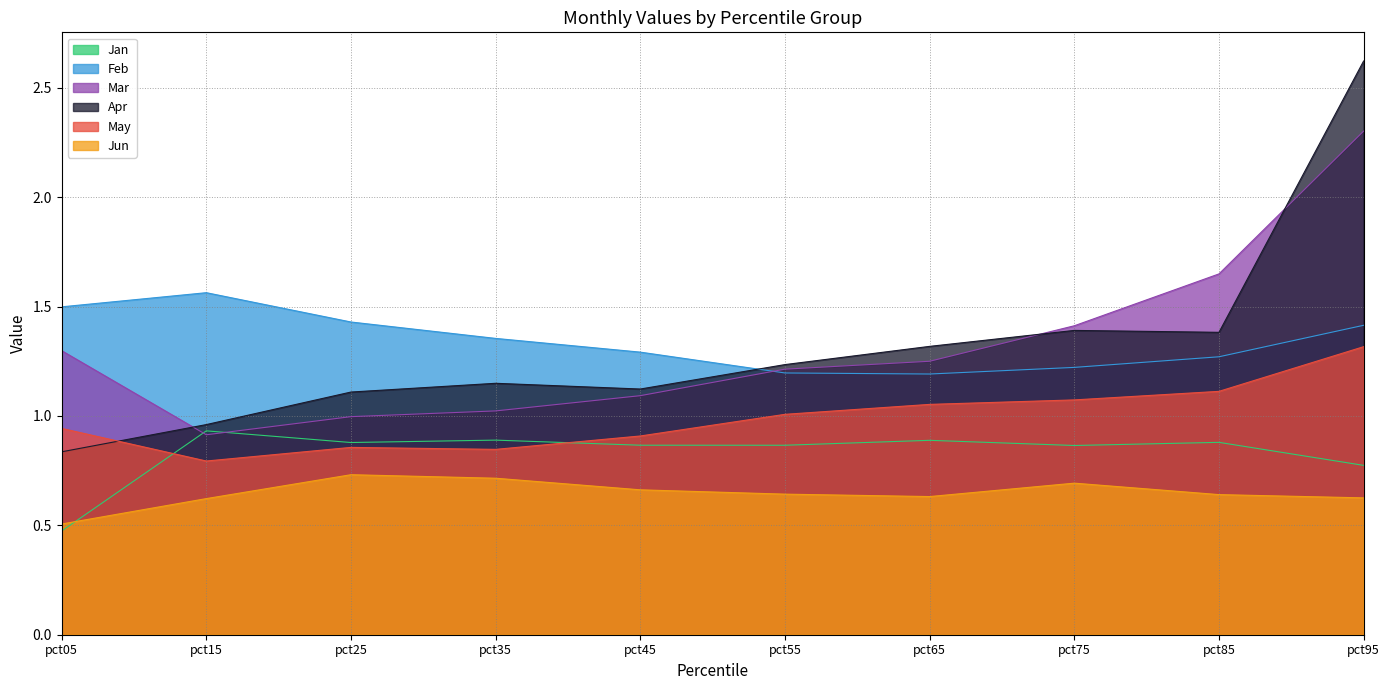

Rank the series at pct75 from highest to lowest value.

Mar, Apr, Feb, May, Jan, Jun